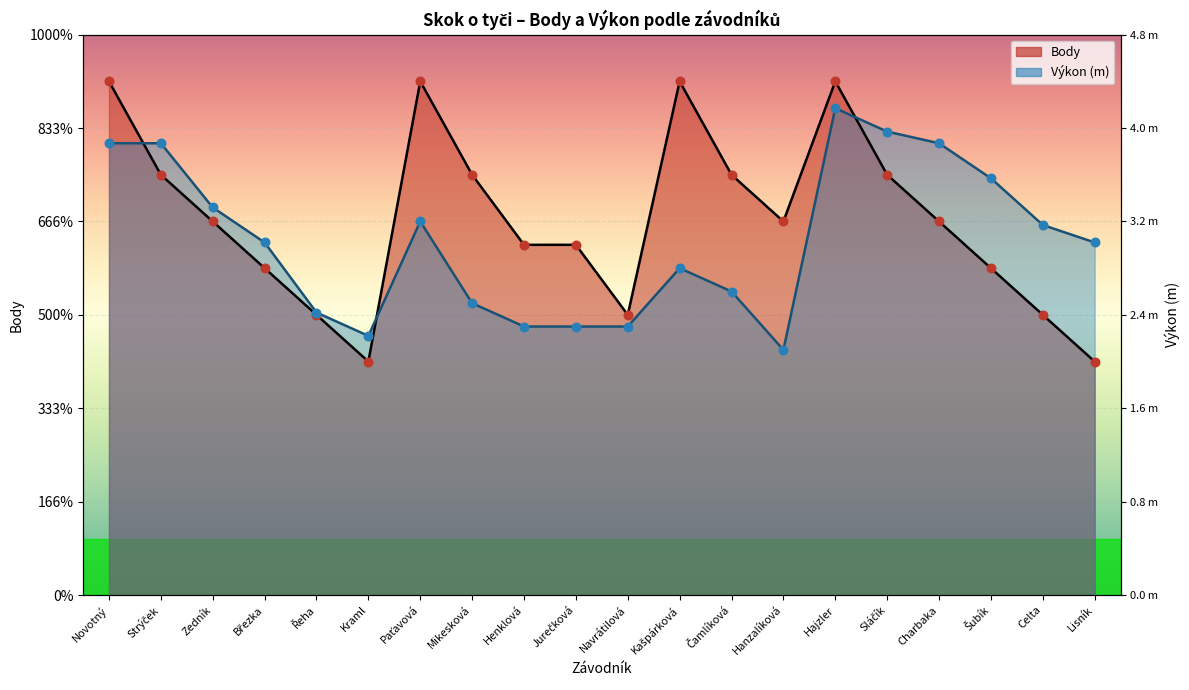

Which series reaches the minimum Y coordinate?

Body